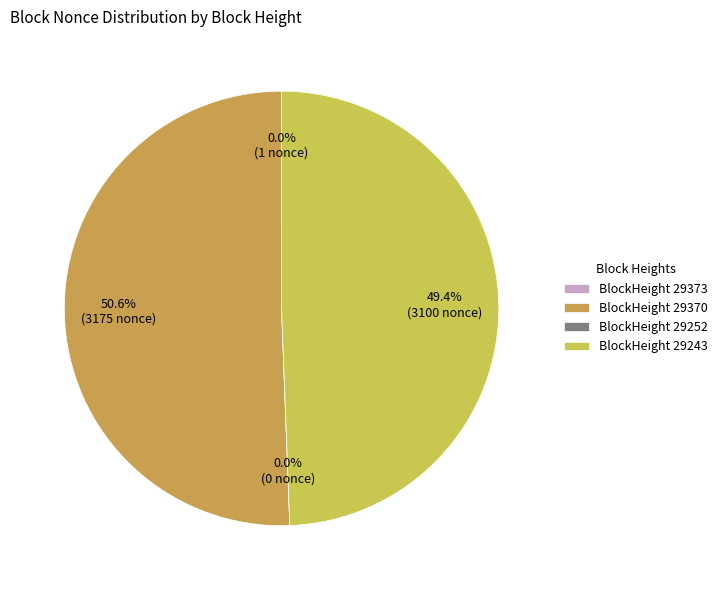

Is there a majority slice in this chart?

Yes